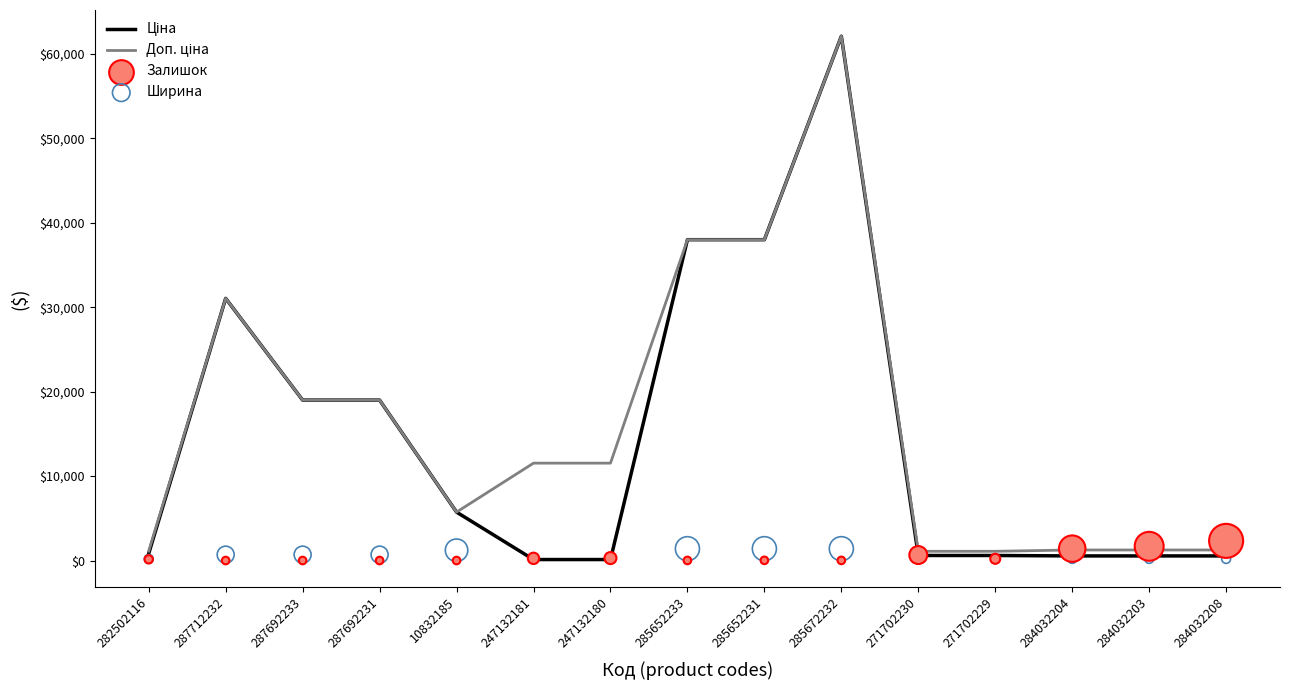

Which series has the largest total across all categories?

Доп. ціна